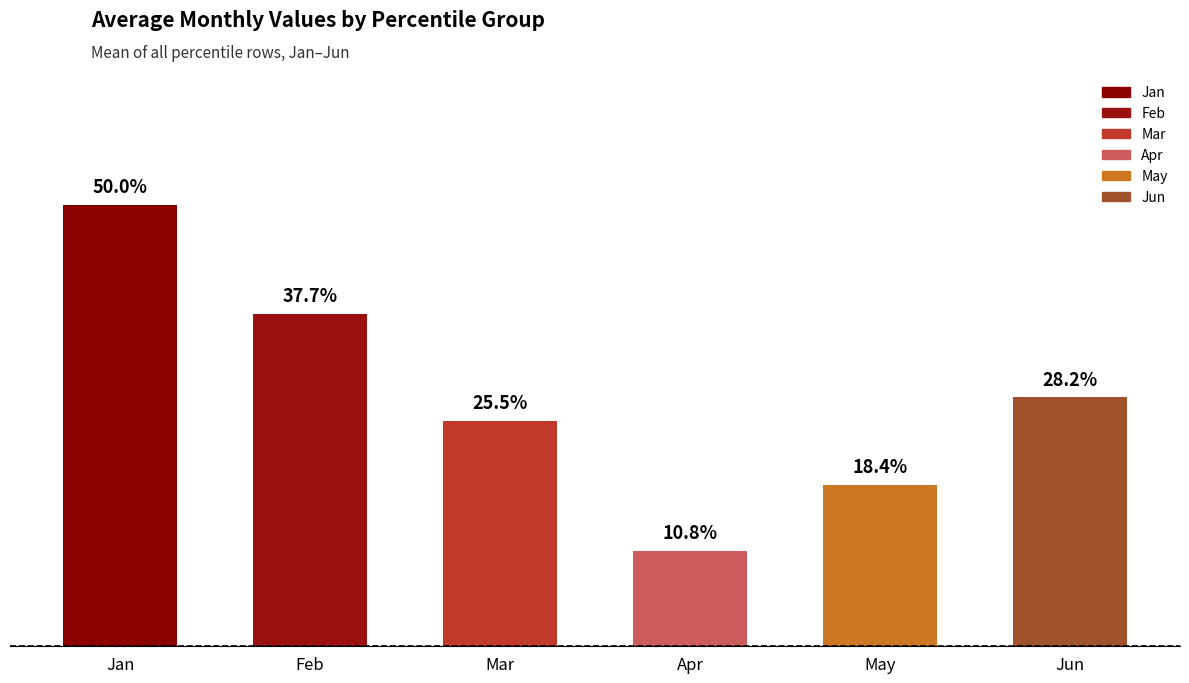

Does the chart contain any negative values?

No